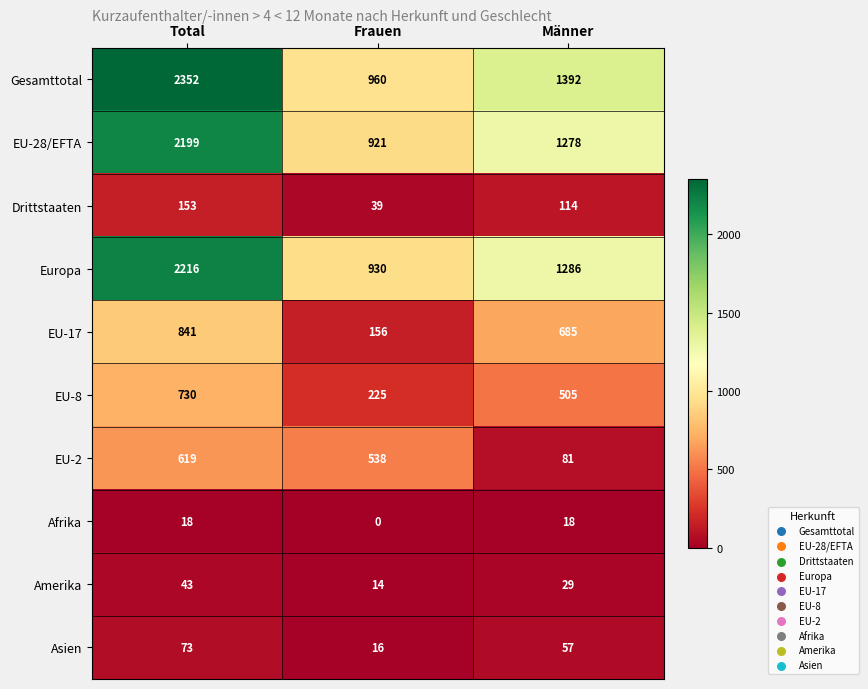

Which series has the largest total across all categories?

Gesamttotal